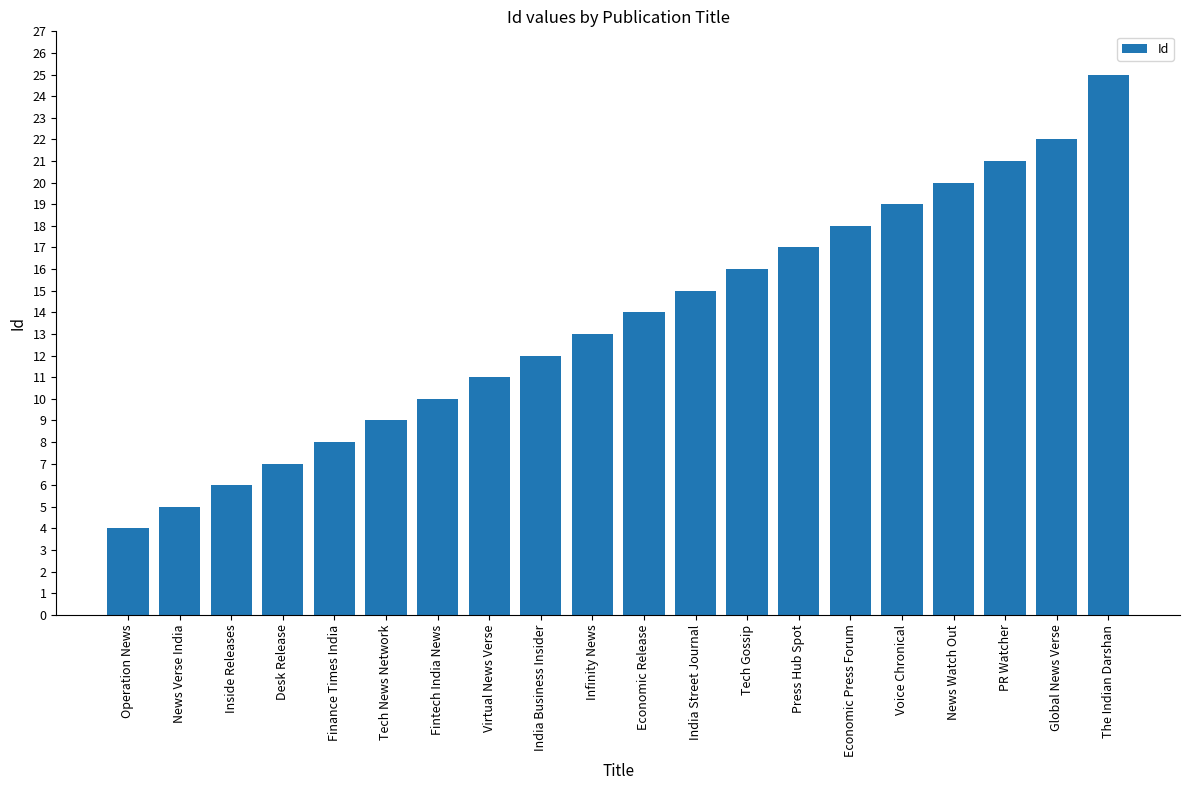

List the labels in order of value, largest first.

The Indian Darshan, Global News Verse, PR Watcher, News Watch Out, Voice Chronical, Economic Press Forum, Press Hub Spot, Tech Gossip, India Street Journal, Economic Release, Infinity News, India Business Insider, Virtual News Verse, Fintech India News, Tech News Network, Finance Times India, Desk Release, Inside Releases, News Verse India, Operation News